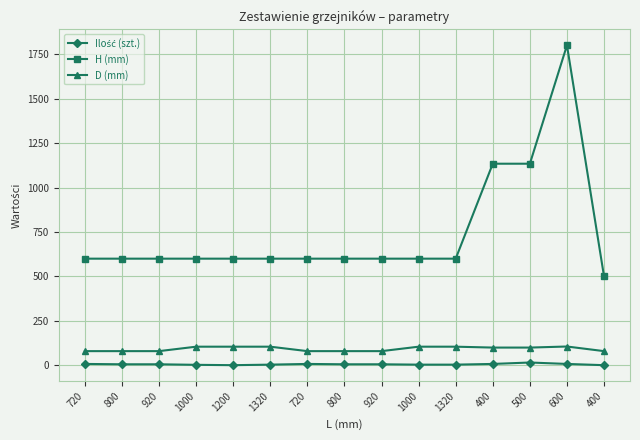

What is the difference between the maximum and minimum values in the Ilość (szt.) series?

15